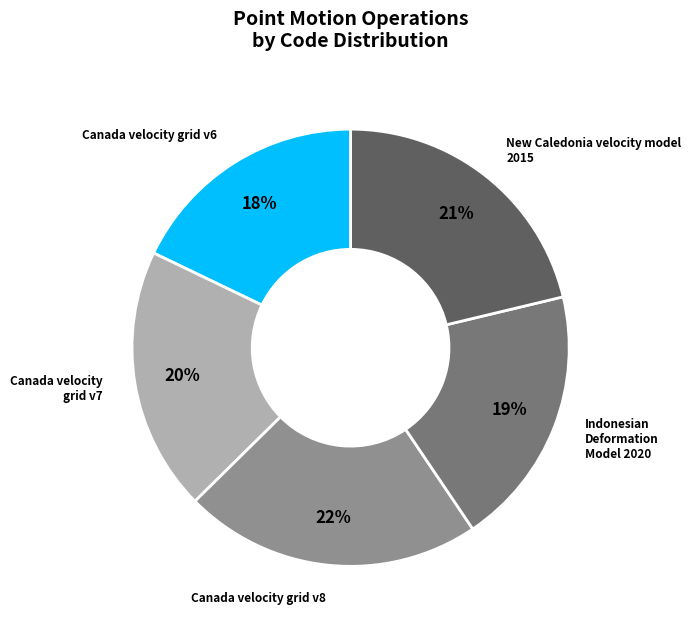

To the nearest percent, what is the average slice percentage?

20%